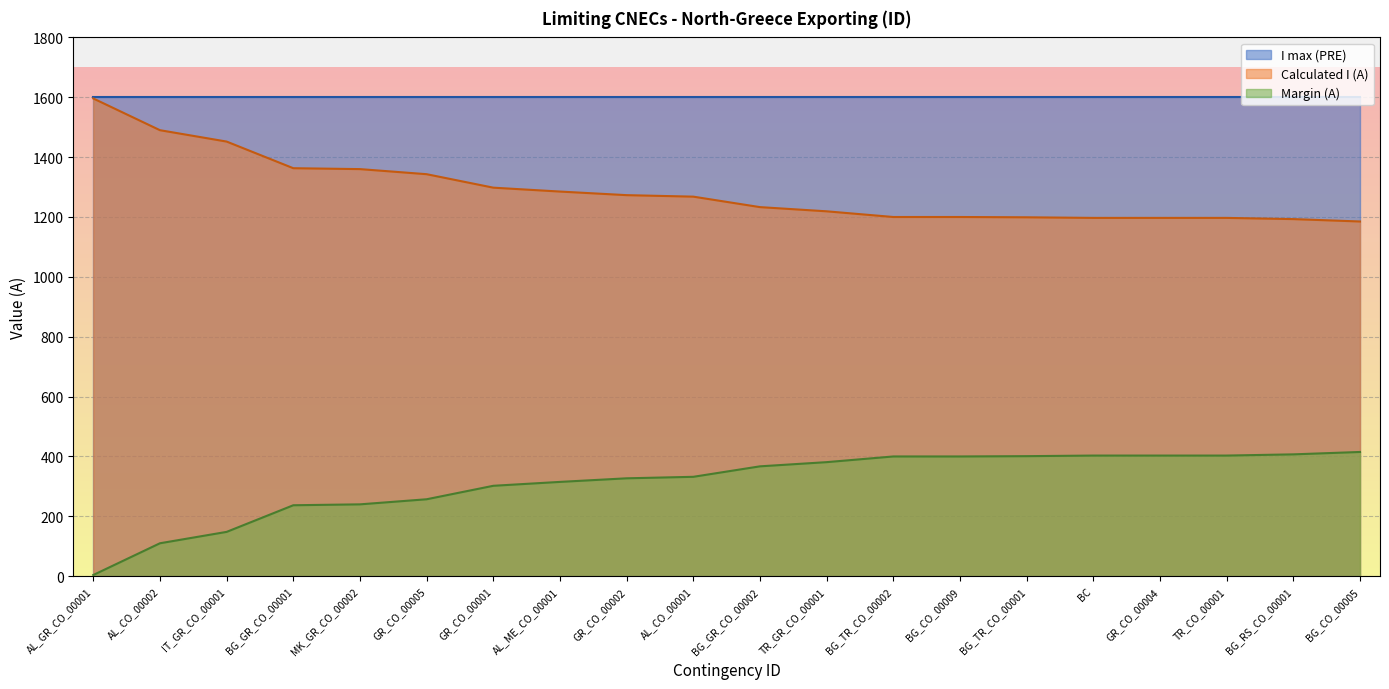

List the series in order of their overall mean, highest first.

I max (PRE), Calculated I (A), Margin (A)